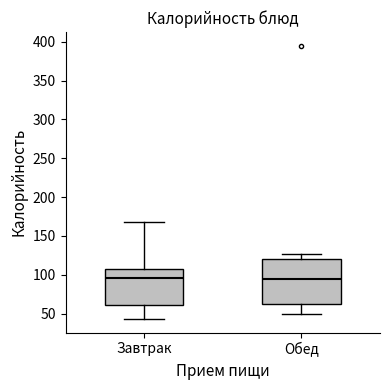

Reading left to right, transcribe this box plot: for each box, give where its median line is, the range the box spans, and where its two whiskers end, as read against the y-axis. The values are not printed on the chart, so give them approximately, as read against the axis.

Завтрак: median 95, box 60 to 110, whiskers 45 to 170
Обед: median 95, box 60 to 120, whiskers 50 to 125